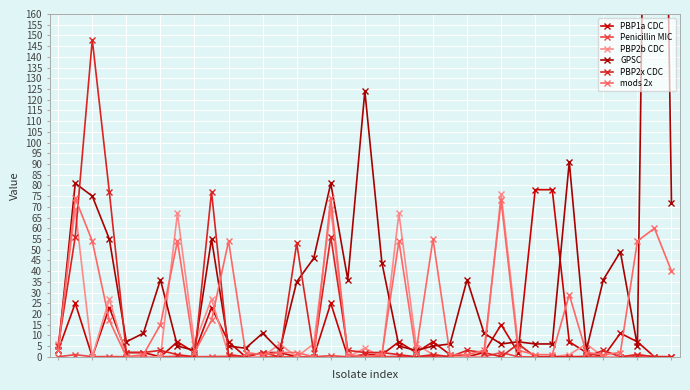

Between 4 and 32, which series saw the biggest shift?

GPSC